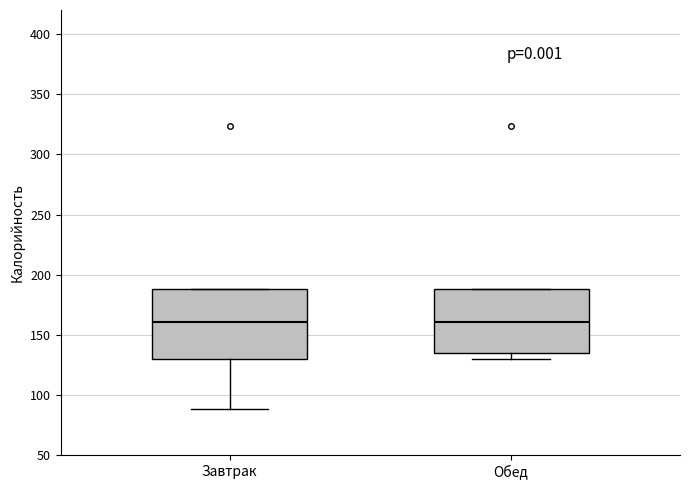

Which box is the tallest, from its lower edge to its upper edge?

Завтрак